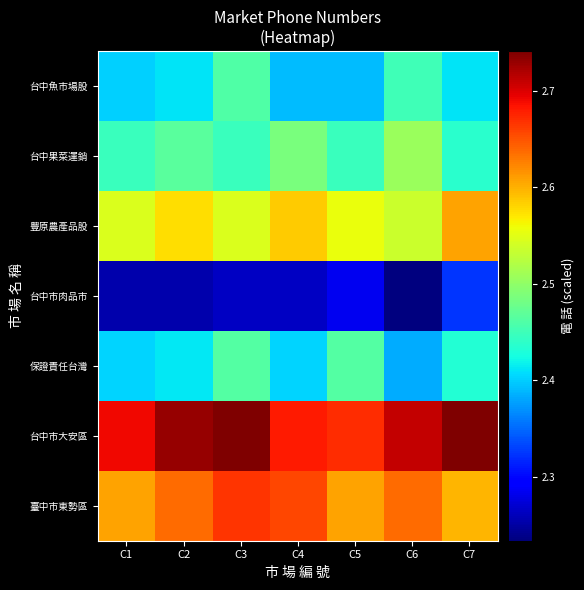

What is the difference between the highest and lowest values at C2?

4775385